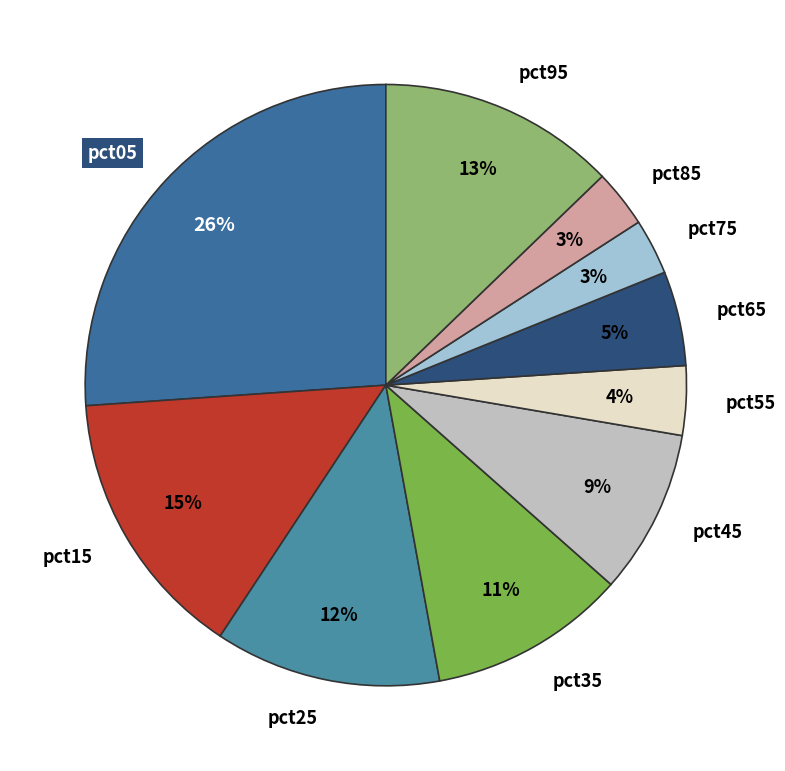

Do pct95 and pct25 together represent more than half of the pie?

No